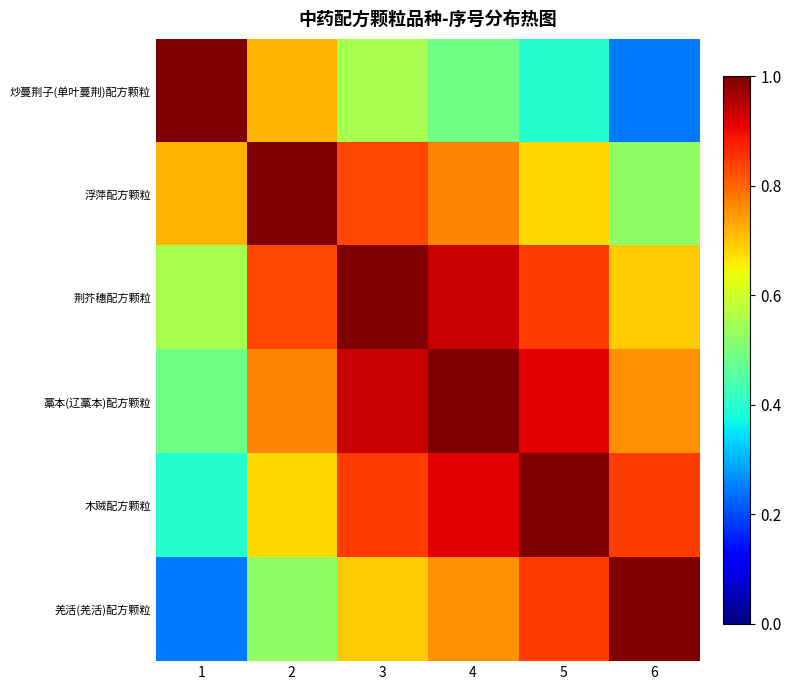

Reading left to right, transcribe all the data shown in this chart.

炒蔓荆子(单叶蔓荆)配方颗粒: 1=1.0	2=0.7	3=0.6	4=0.5	5=0.4	6=0.2
浮萍配方颗粒: 1=0.7	2=1.0	3=0.8	4=0.8	5=0.7	6=0.5
荆芥穗配方颗粒: 1=0.6	2=0.8	3=1.0	4=0.9	5=0.8	6=0.7
藁本(辽藁本)配方颗粒: 1=0.5	2=0.8	3=0.9	4=1.0	5=0.9	6=0.8
木贼配方颗粒: 1=0.4	2=0.7	3=0.8	4=0.9	5=1.0	6=0.8
羌活(羌活)配方颗粒: 1=0.2	2=0.5	3=0.7	4=0.8	5=0.8	6=1.0